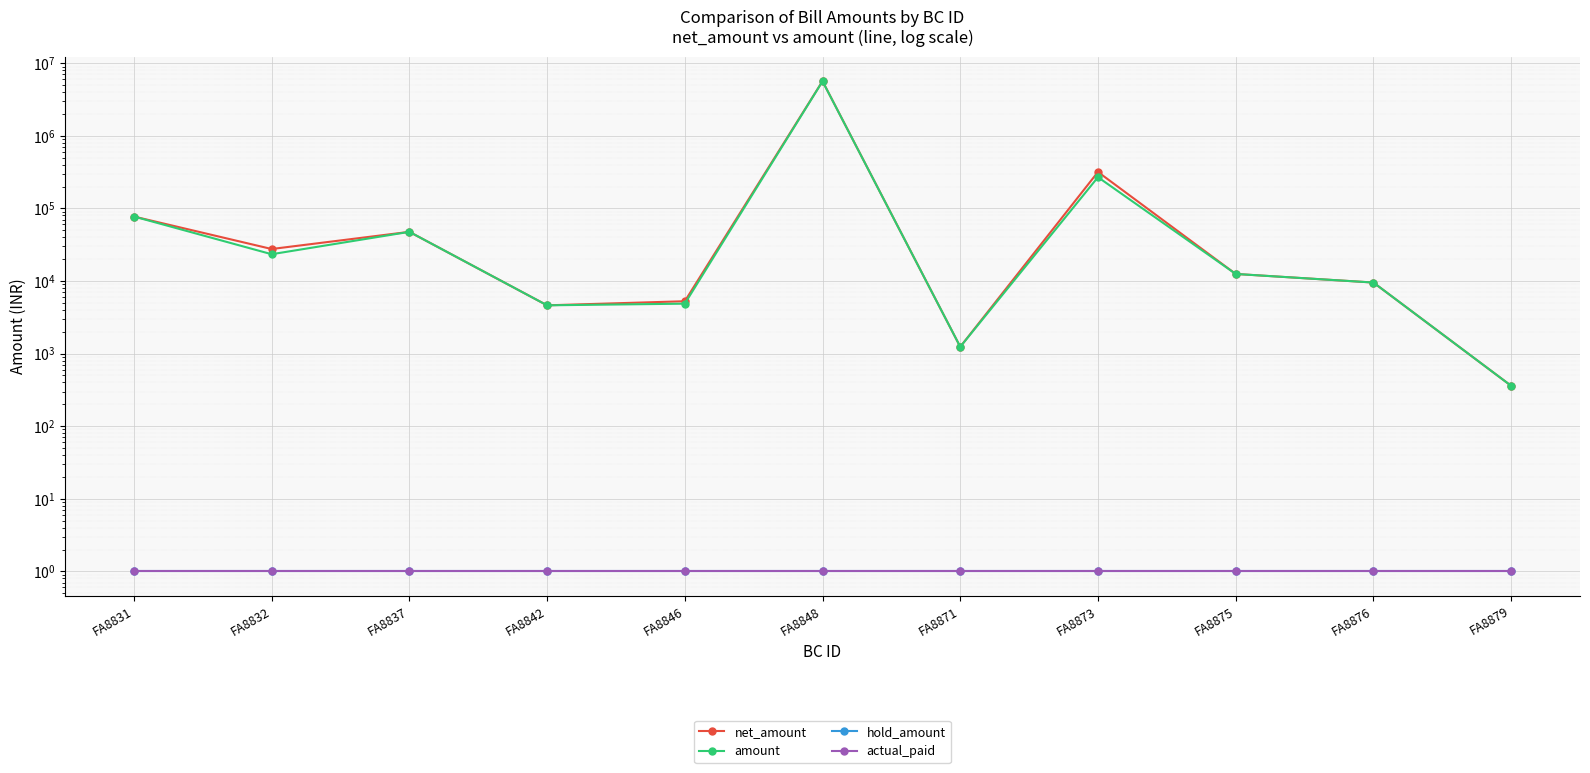

Does the chart display data point markers on the line(s)?

Yes